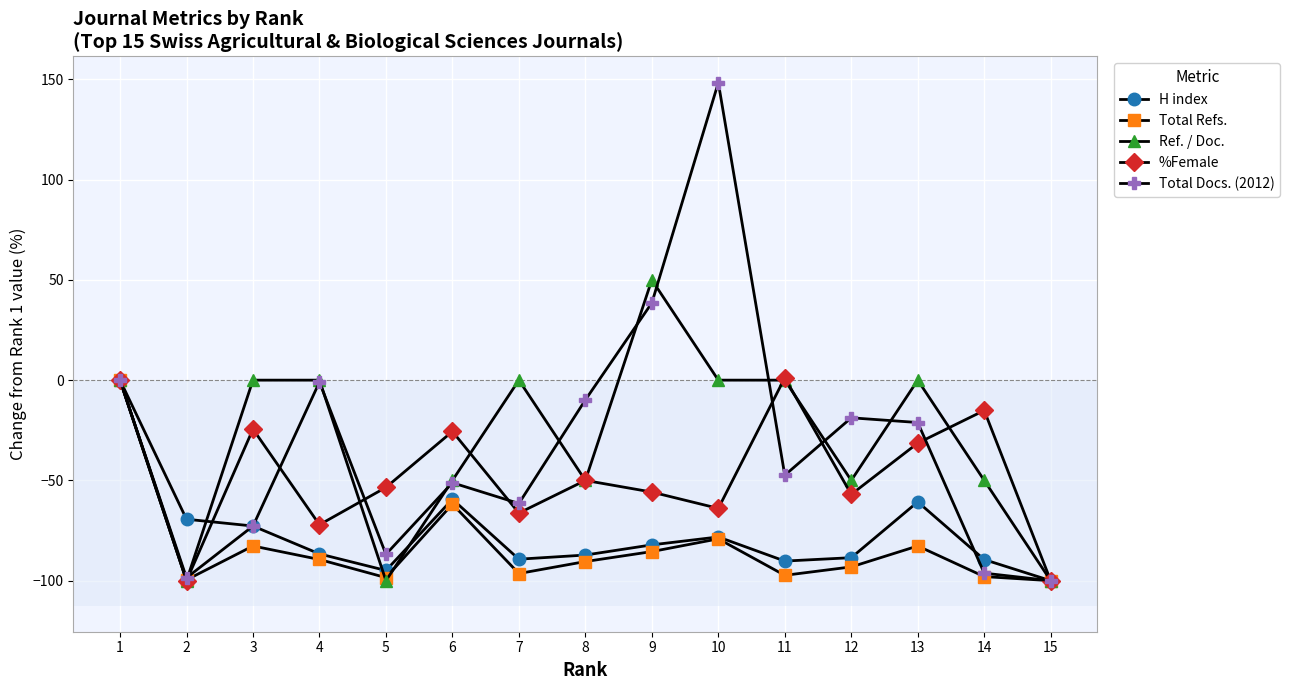

Which series has the largest range (max minus min)?

Total Docs. (2012)